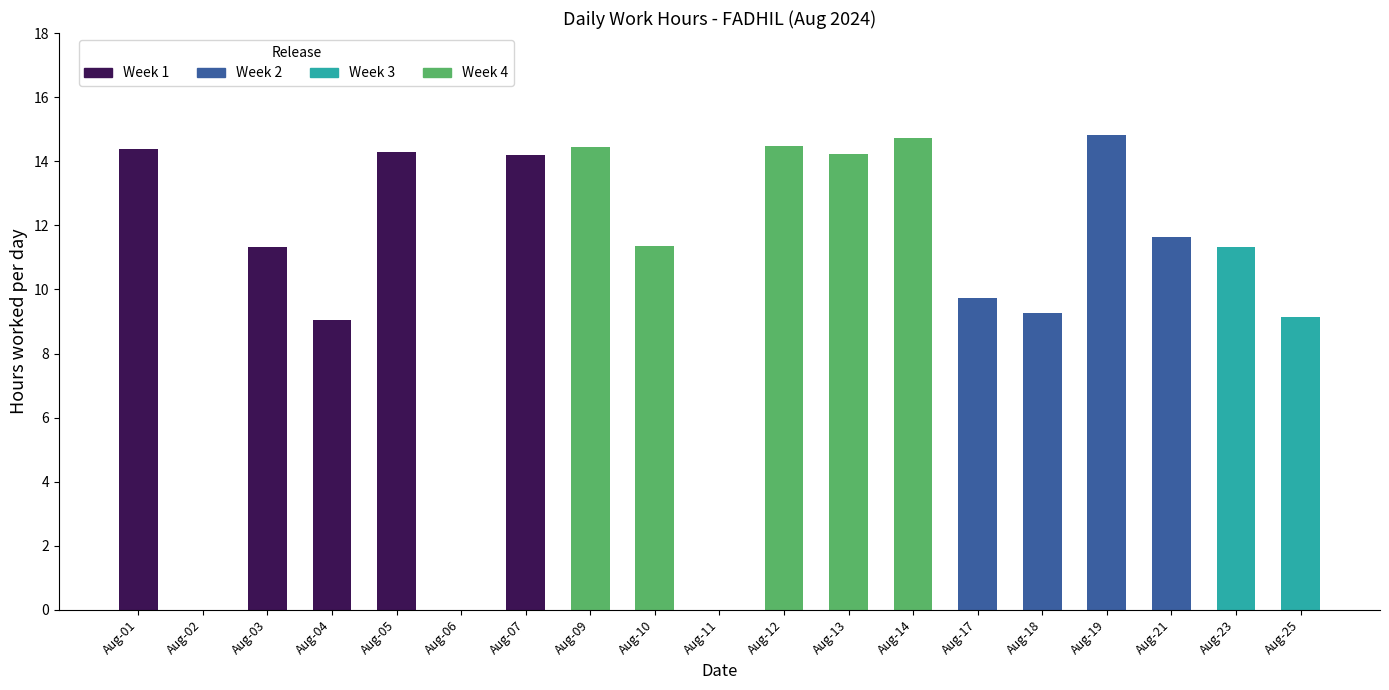

At which category is the sum across all series the highest?

19-Mon